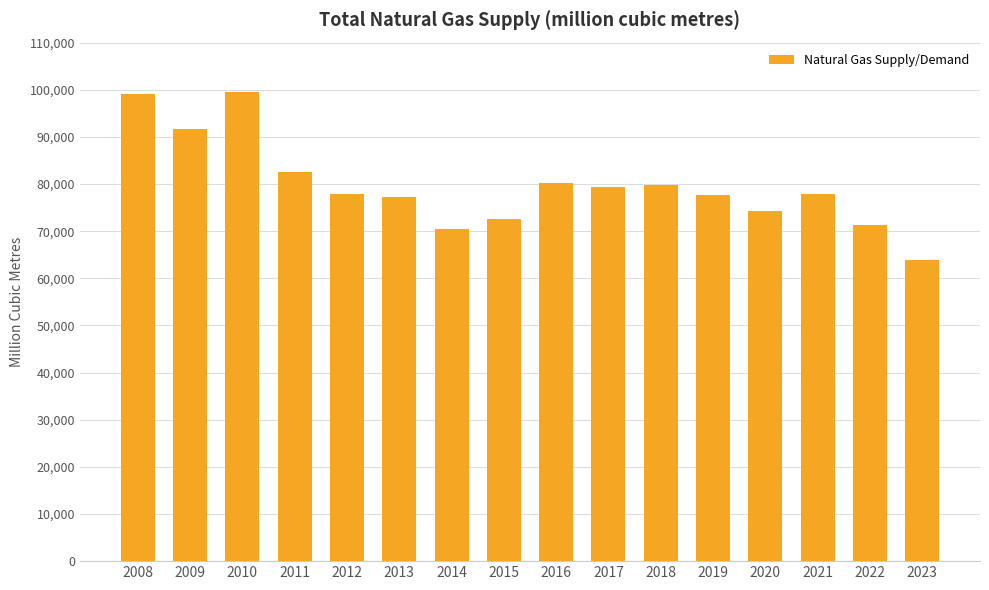

The value at 2022 is 71268.6. True or false?

True